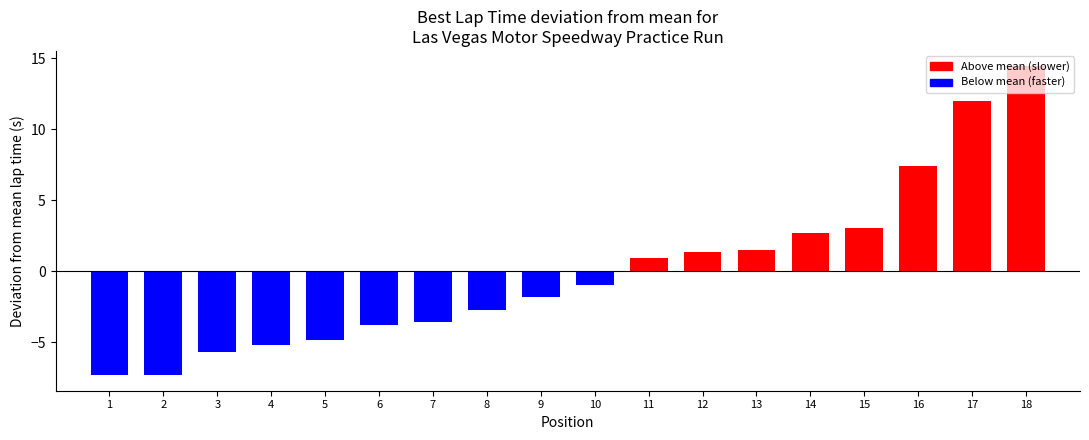

What is the value of the 1st bar from the left?

-7.3